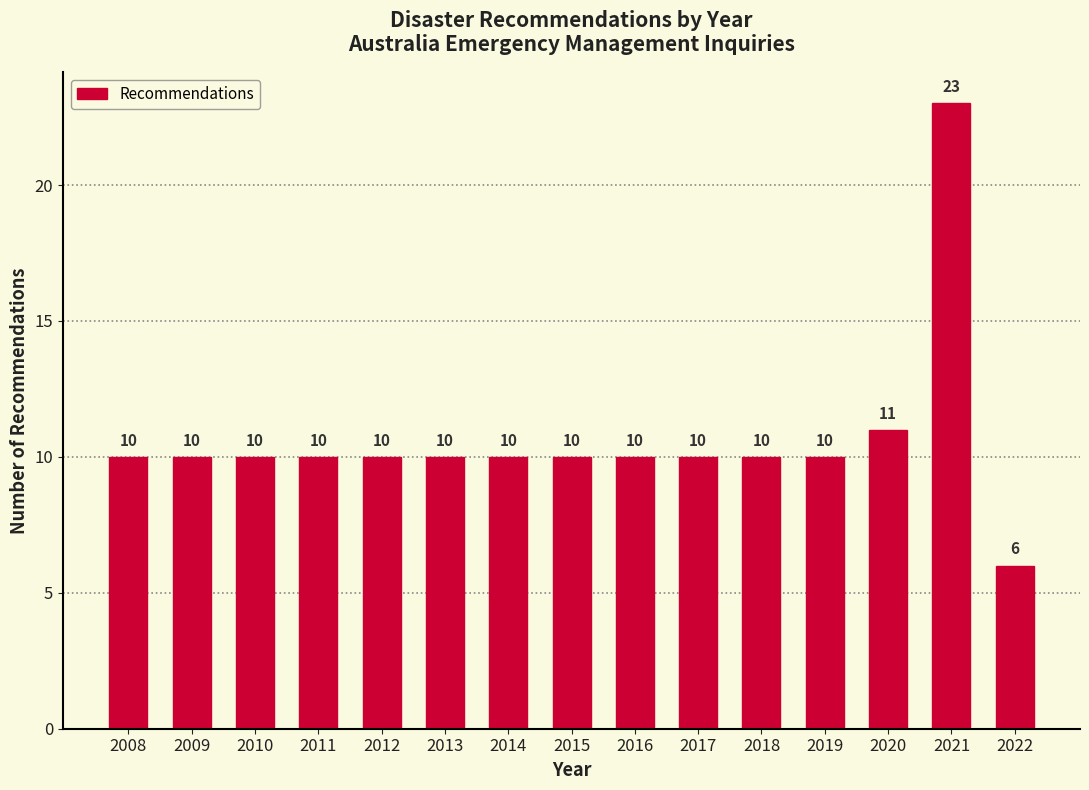

Reading left to right, extract all data points from this chart.

2008=10	2009=10	2010=10	2011=10	2012=10	2013=10	2014=10	2015=10	2016=10	2017=10	2018=10	2019=10	2020=11	2021=23	2022=6